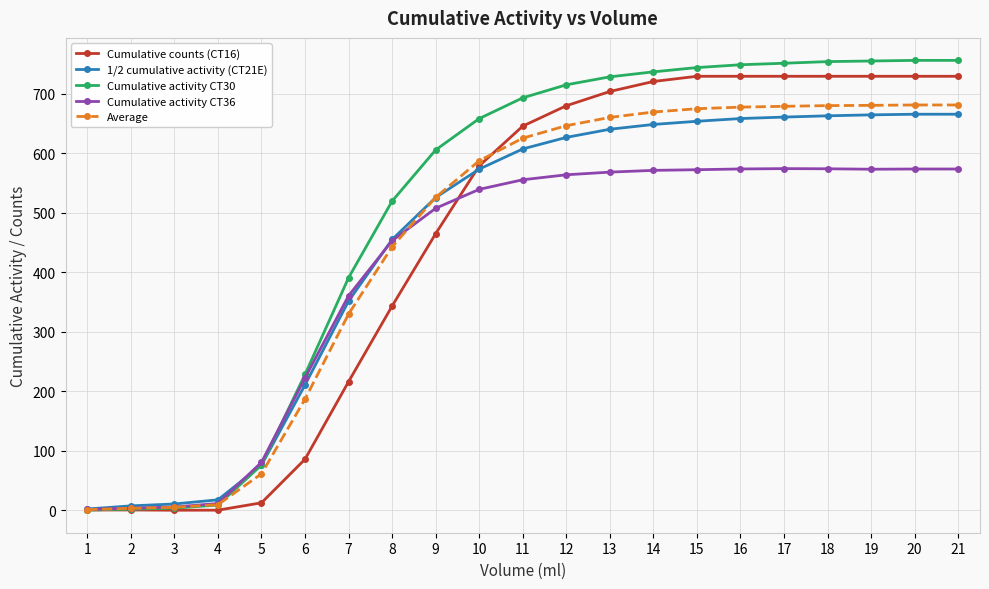

What is the difference between the maximum and minimum values in the Cumulative counts (CT16) series?

729.1